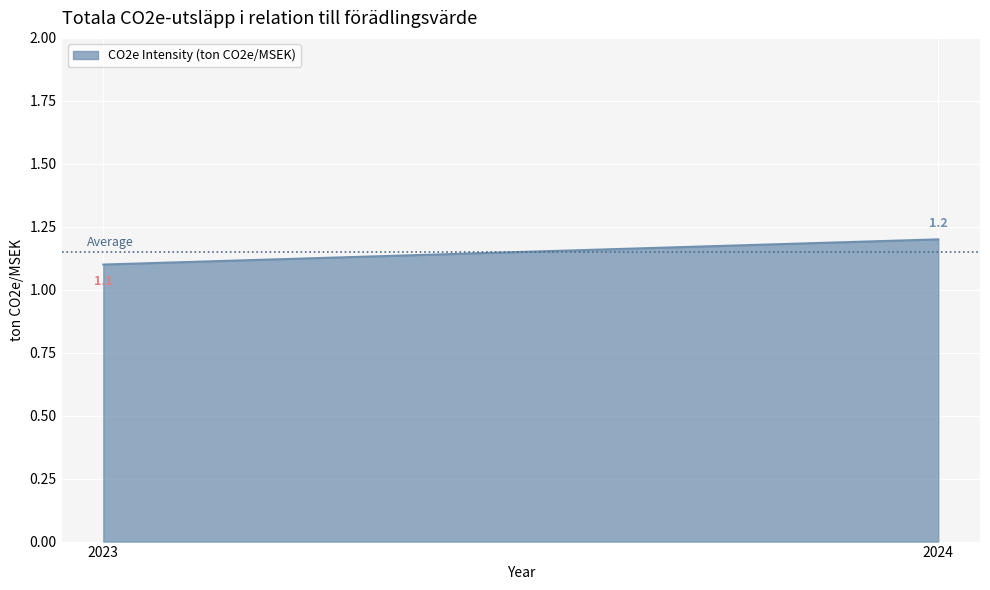

The chart shows a value of 0.5 at 2023. True or false?

False